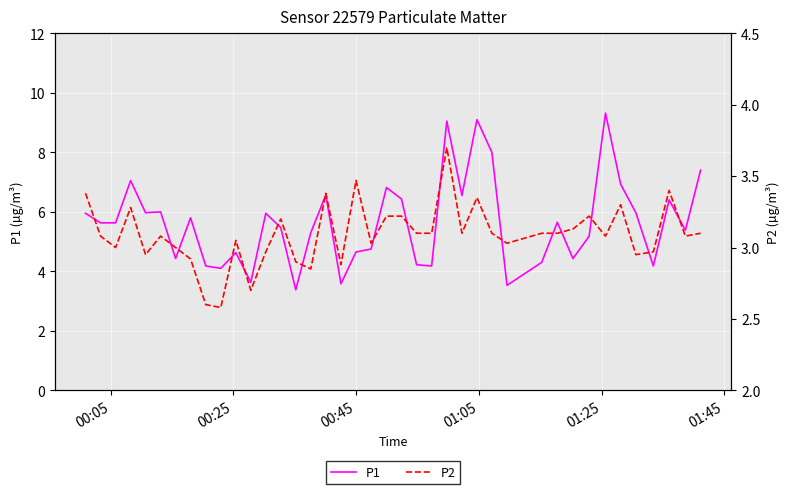

Which series has the largest range (max minus min)?

P1